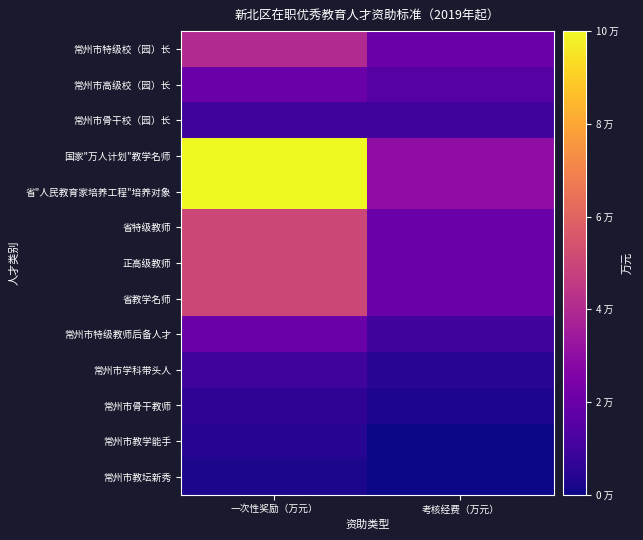

Which series has the largest range (max minus min)?

国家"万人计划"教学名师